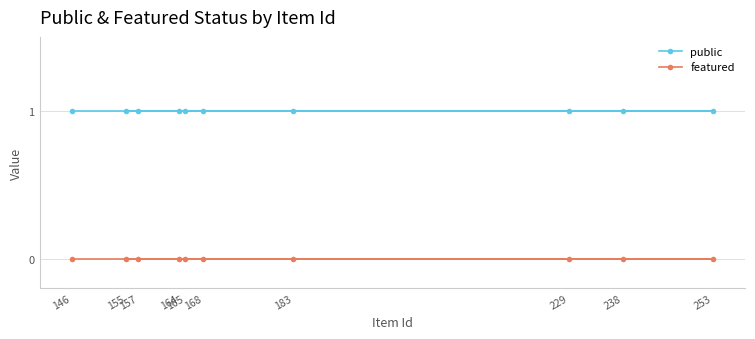

Reading left to right, extract all data points from this chart.

public: 146=1	155=1	157=1	164=1	165=1	168=1	183=1	229=1	238=1	253=1
featured: 146=0	155=0	157=0	164=0	165=0	168=0	183=0	229=0	238=0	253=0